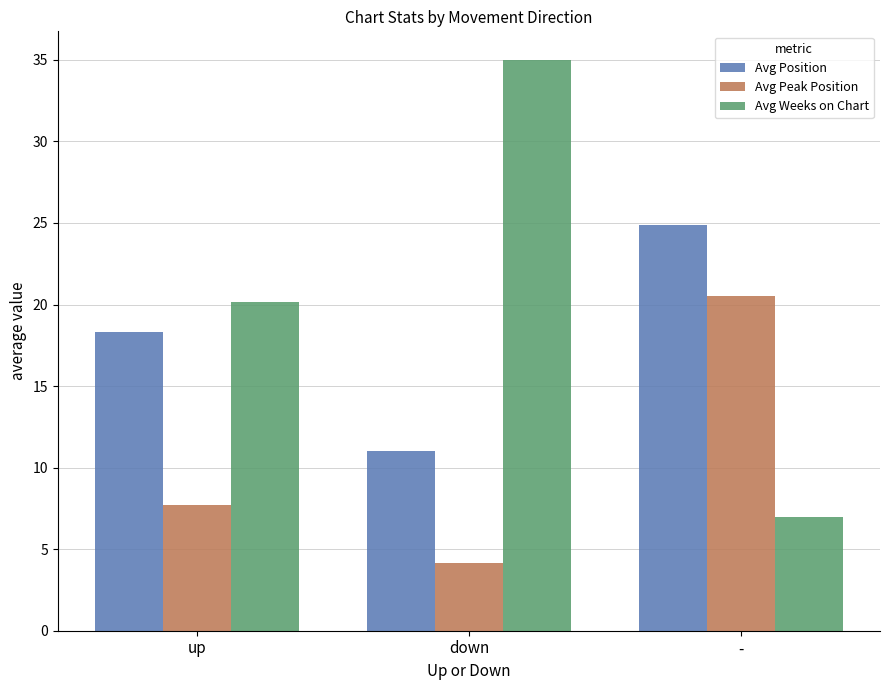

What is the total value across all series at -?

52.5